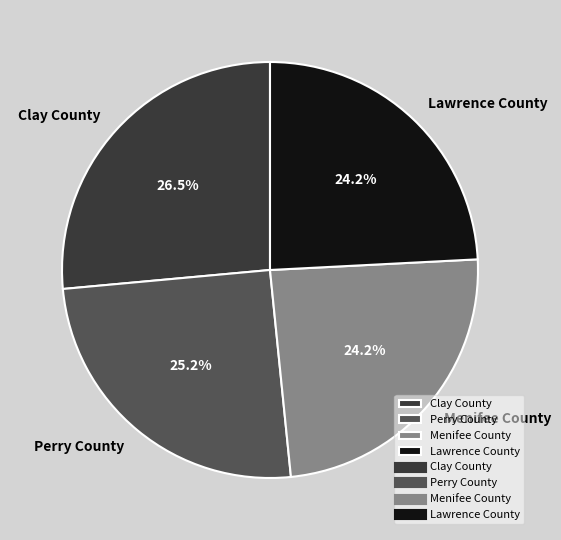

What is the ratio of the value at Lawrence County to the value at Menifee County?

1.0